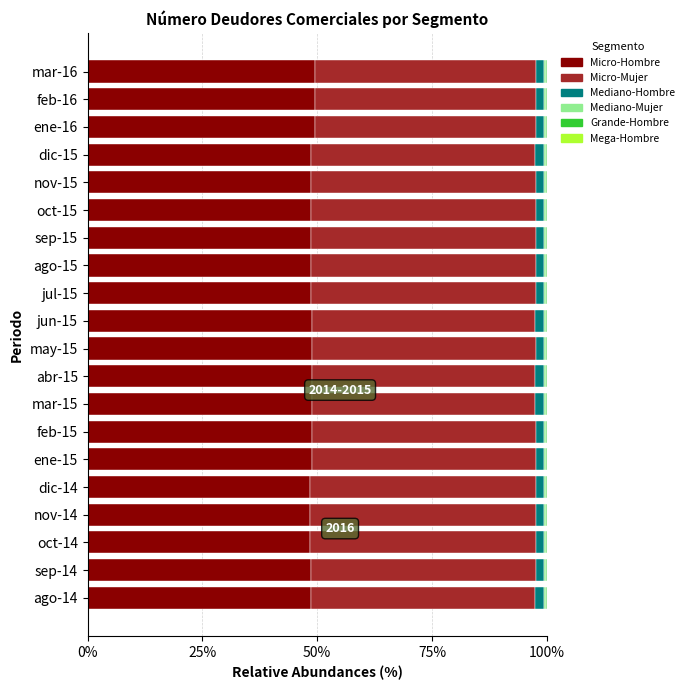

Is it true that Micro-Hombre equals 12.9 at dic-14?

False